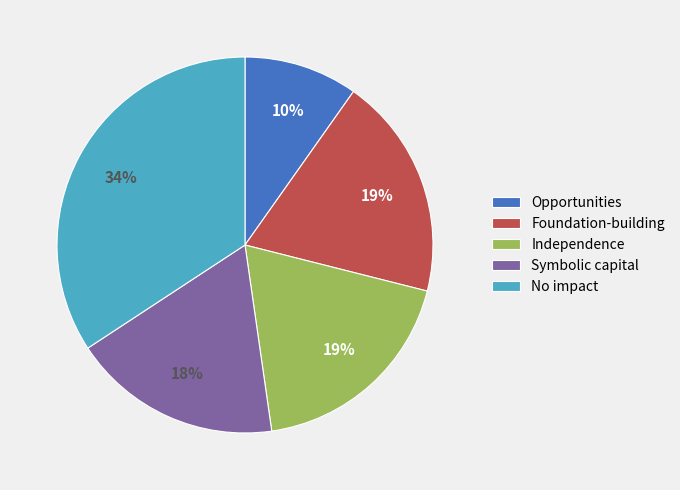

To the nearest percent, what percentage of the pie is Foundation-building?

19%